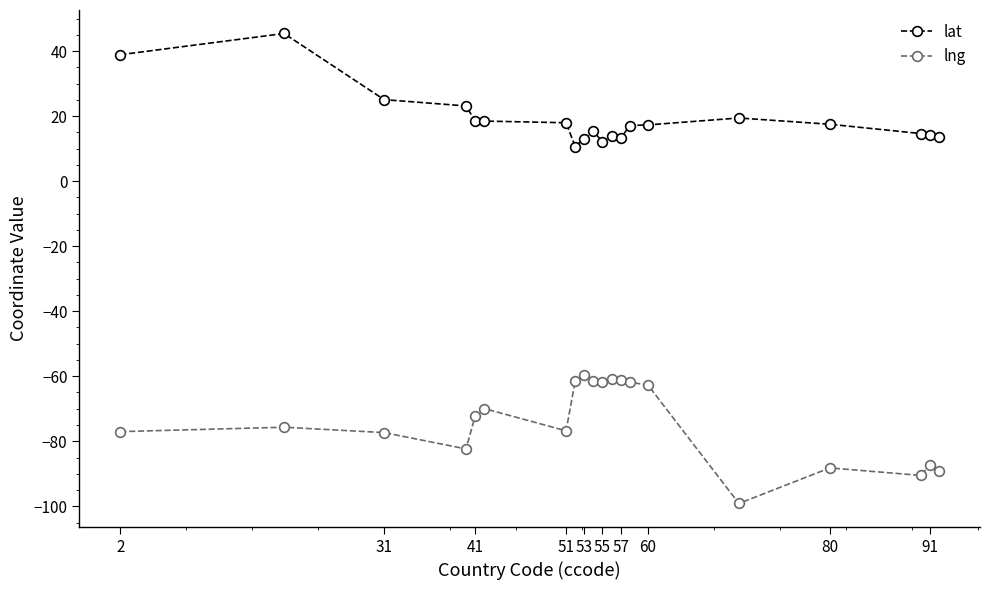

What is the minimum value shown in the chart?

-99.1